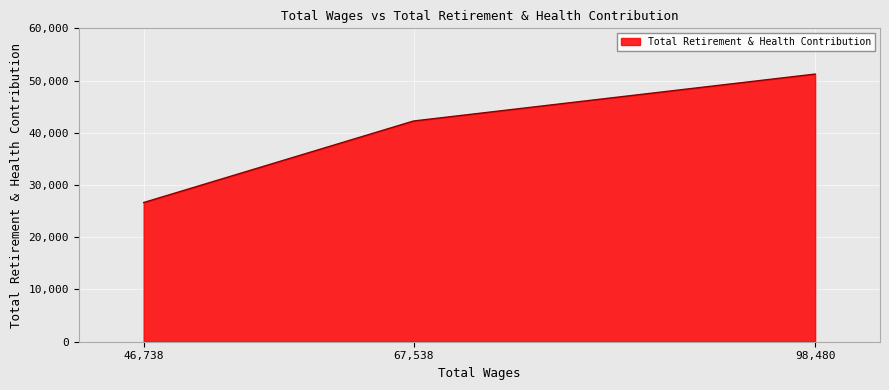

What is the sum of all values?

120154